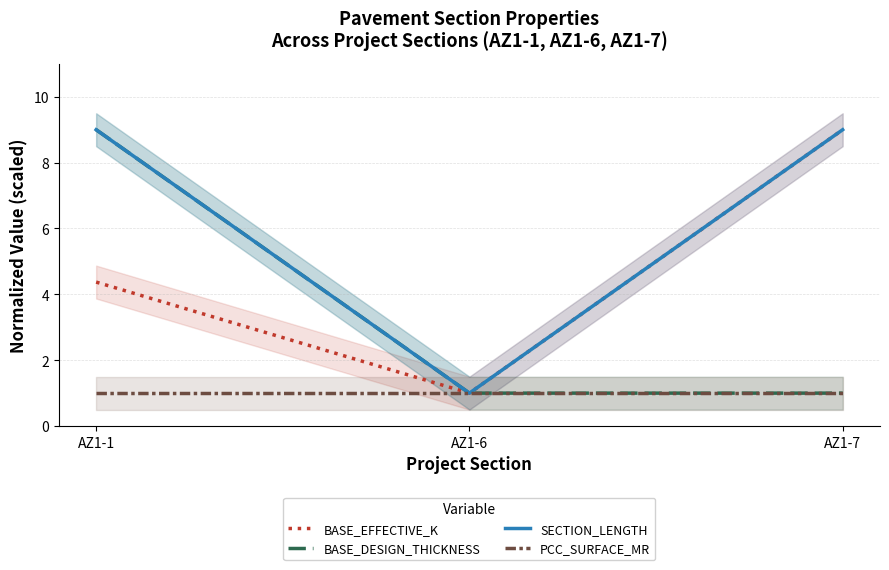

What is the average value of the SECTION_LENGTH series?

6.3